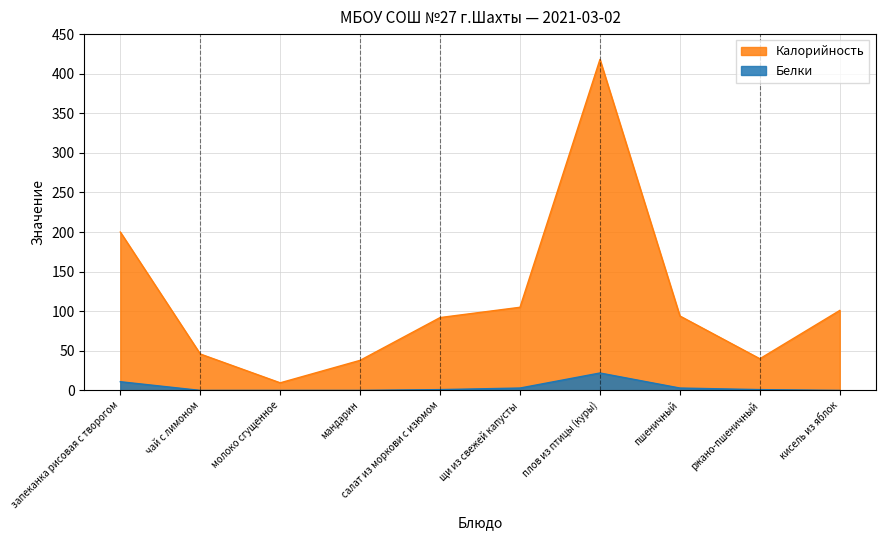

Is the value of Калорийность at чай с лимоном greater than the value of Белки at молоко сгущенное?

Yes